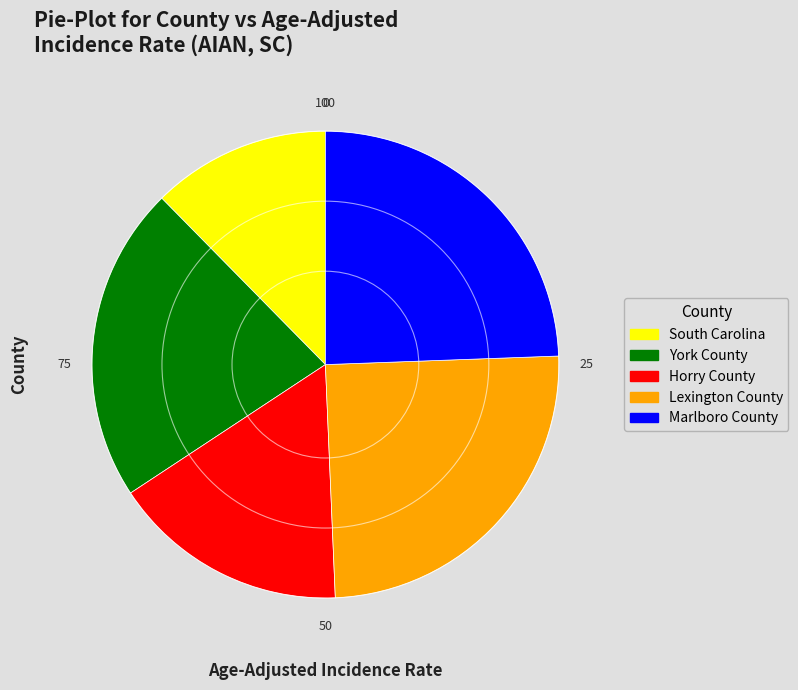

Which slice is the smallest?

South Carolina